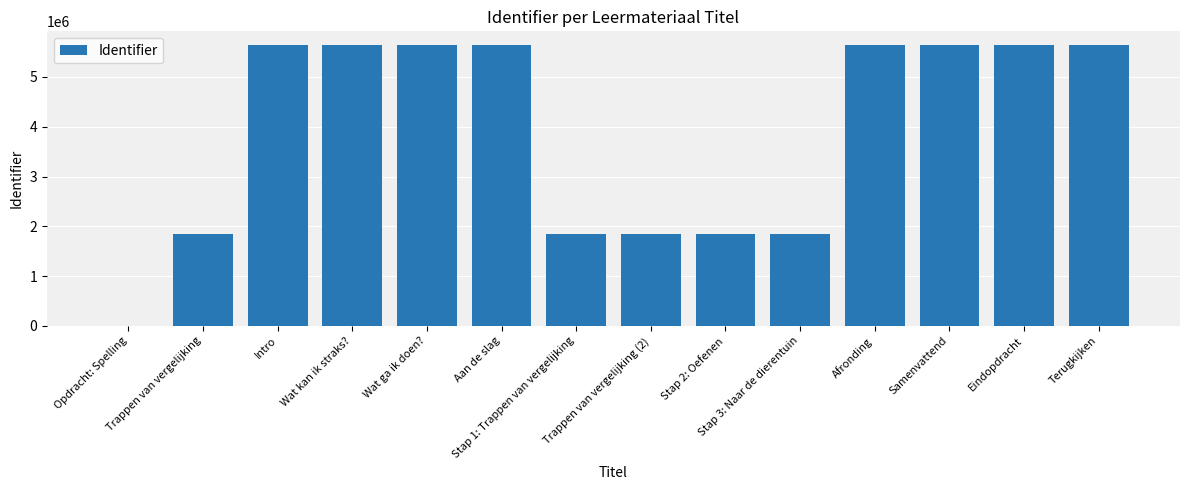

What is the maximum value shown in the chart?

5633358